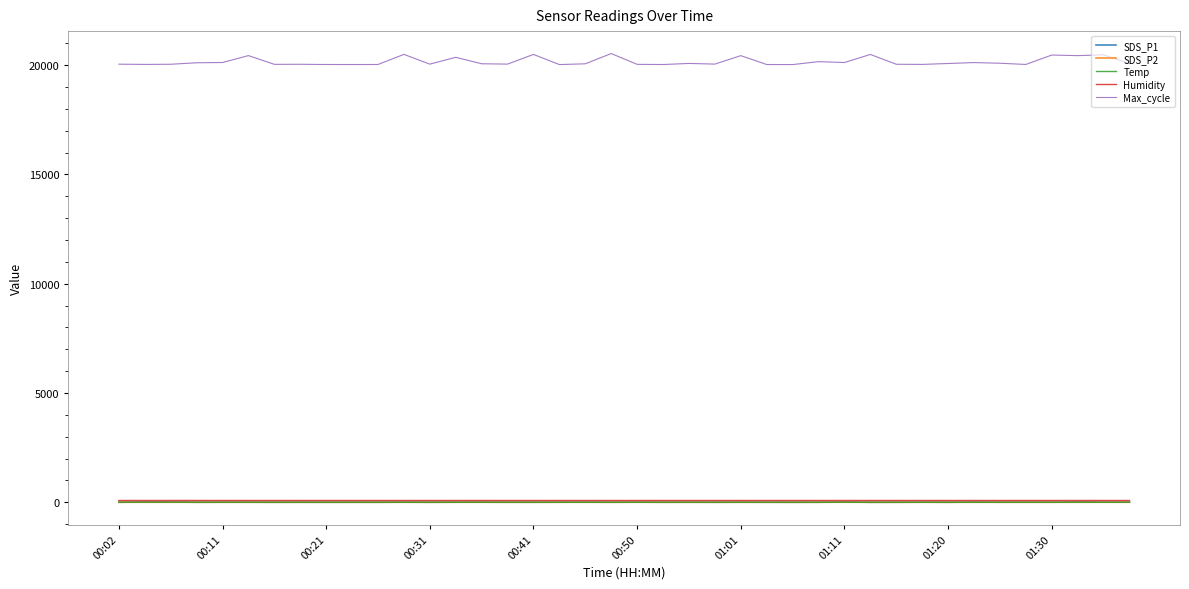

How many values in the Humidity series are below 83?

4